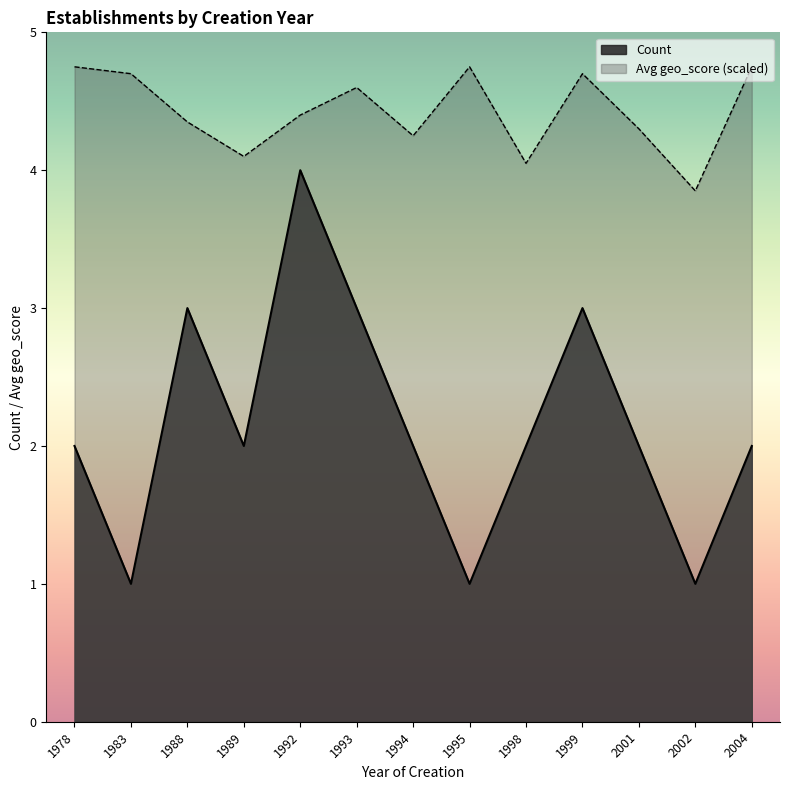

True or false: Count and Avg geo_score cross at least once.

False